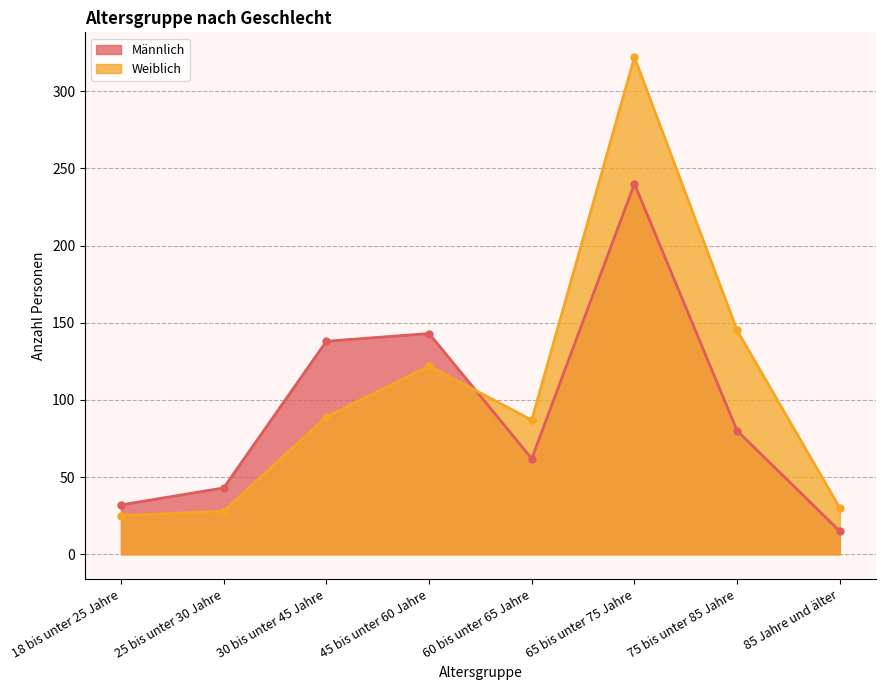

Does the chart display data point markers on the line(s)?

Yes